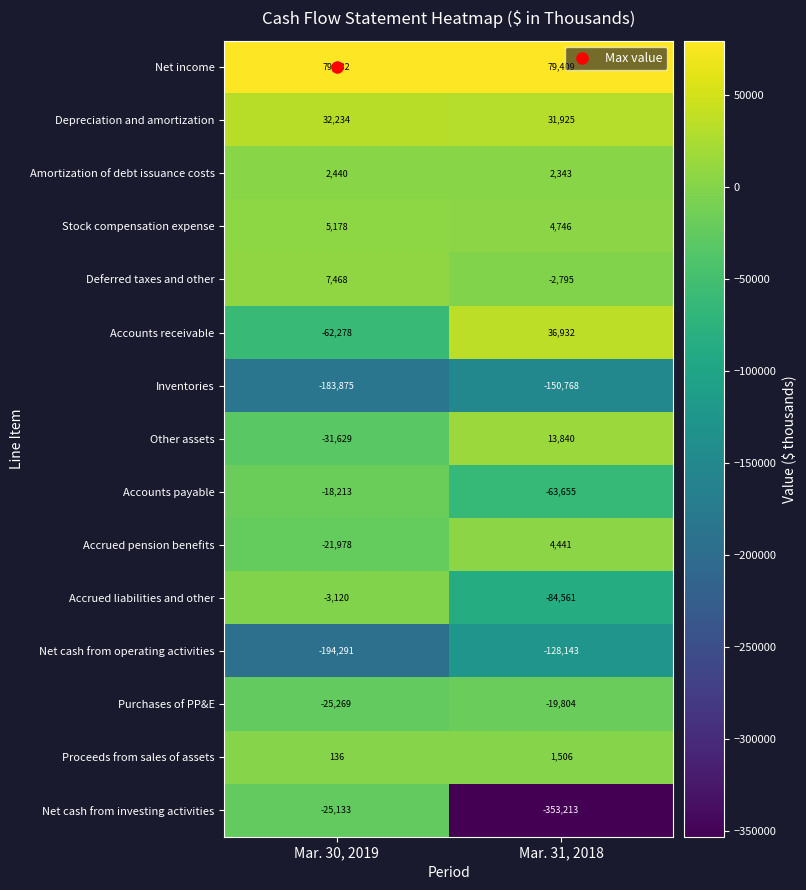

Read the Stock compensation expense value at Mar. 31, 2018, to the nearest 5.

4745